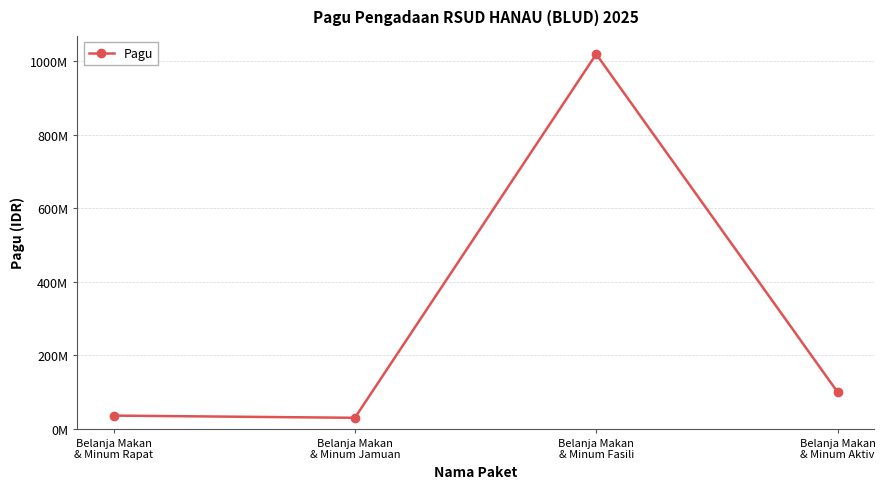

Does the chart have visible grid lines?

Yes